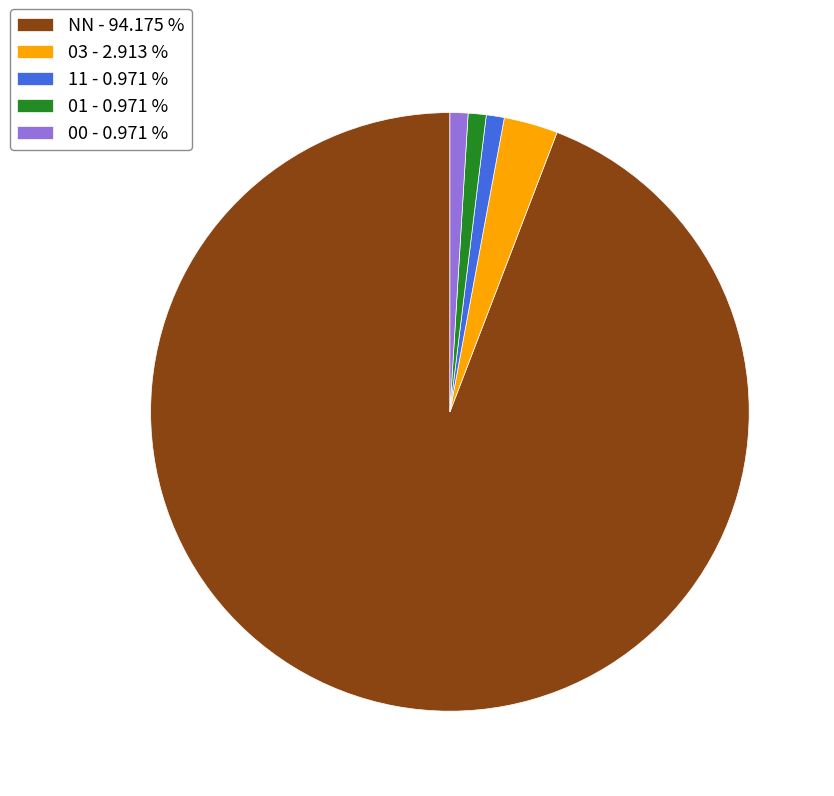

Is 01 - 0.971 % the majority of the pie?

No